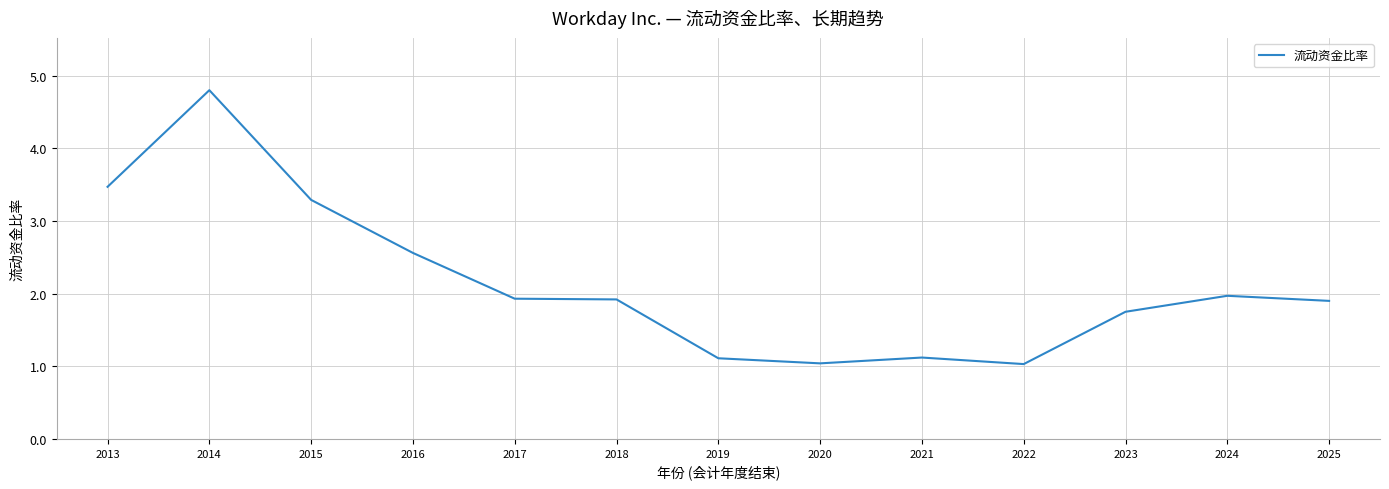

What is the greatest value displayed?

4.8